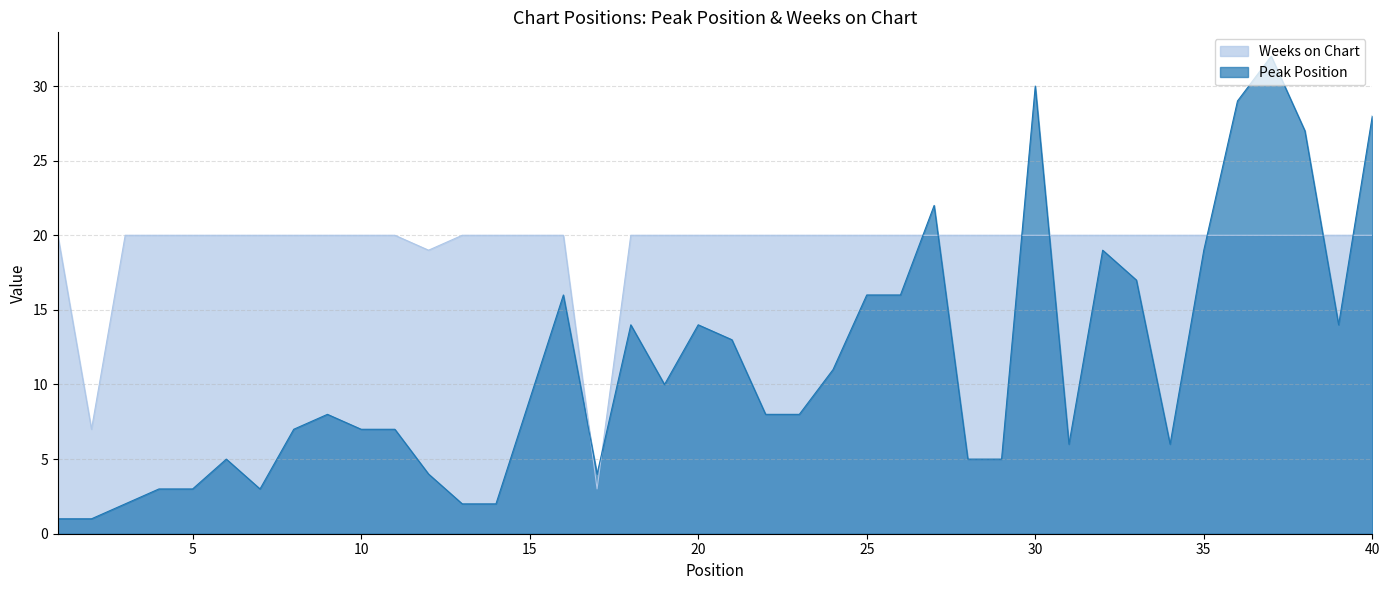

How many lines are shown in the chart?

2